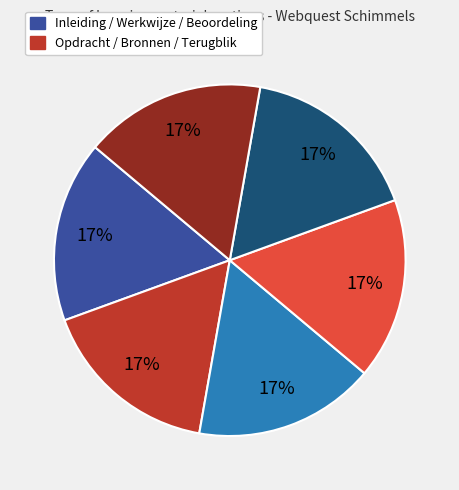

To the nearest percent, what is the average slice percentage?

17%